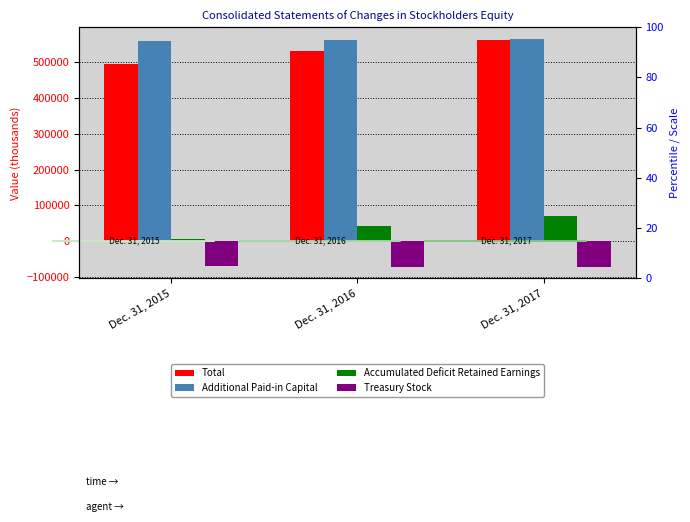

Reading left to right, transcribe all the data shown in this chart.

Total: Dec. 31, 2015=493918	Dec. 31, 2016=531025	Dec. 31, 2017=562477
Additional Paid-in Capital: Dec. 31, 2015=557761	Dec. 31, 2016=562446	Dec. 31, 2017=565627
Accumulated Deficit Retained Earnings: Dec. 31, 2015=6422	Dec. 31, 2016=41726	Dec. 31, 2017=70575
Treasury Stock: Dec. 31, 2015=-70207	Dec. 31, 2016=-70786	Dec. 31, 2017=-71889